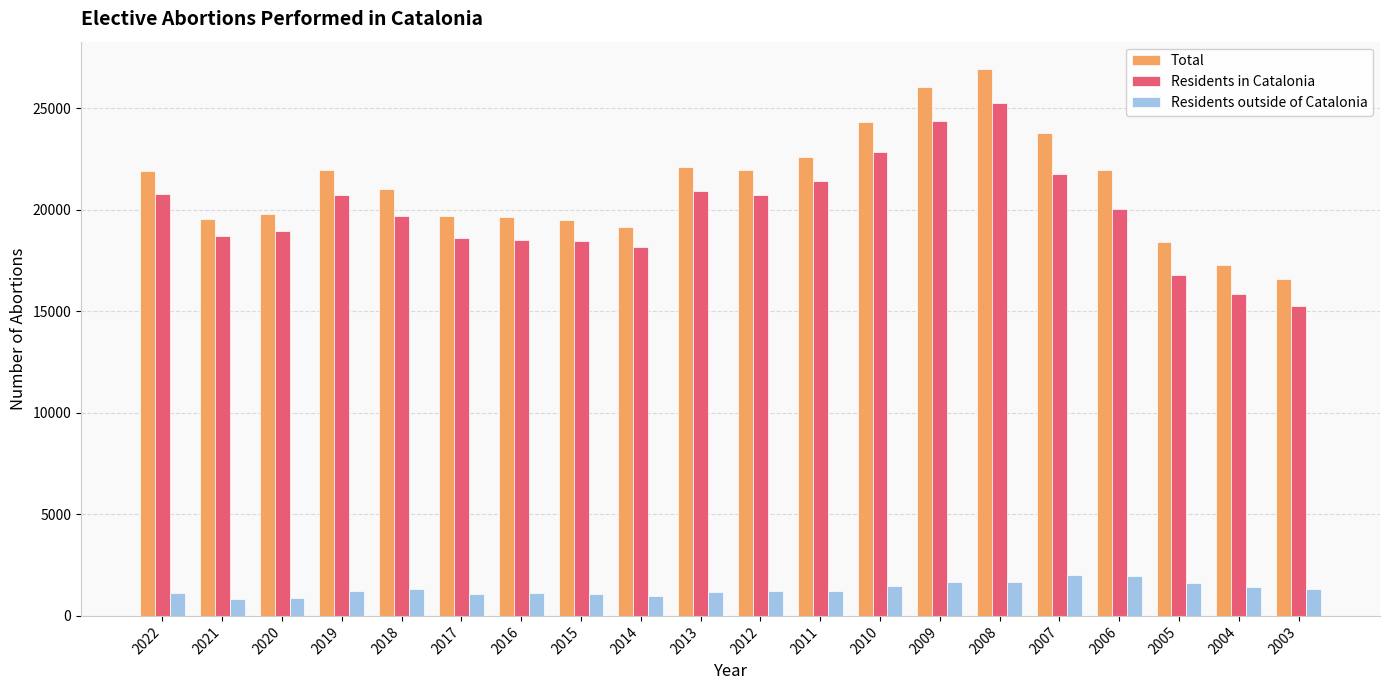

List the series in order of their peak value, lowest first.

Residents outside of Catalonia, Residents in Catalonia, Total